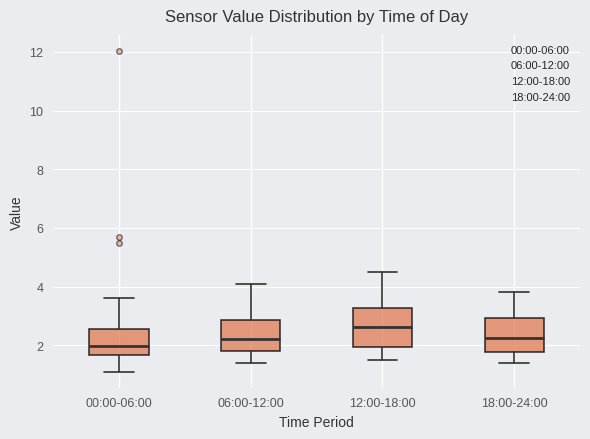

Which box has the lowest median line?

00:00-06:00